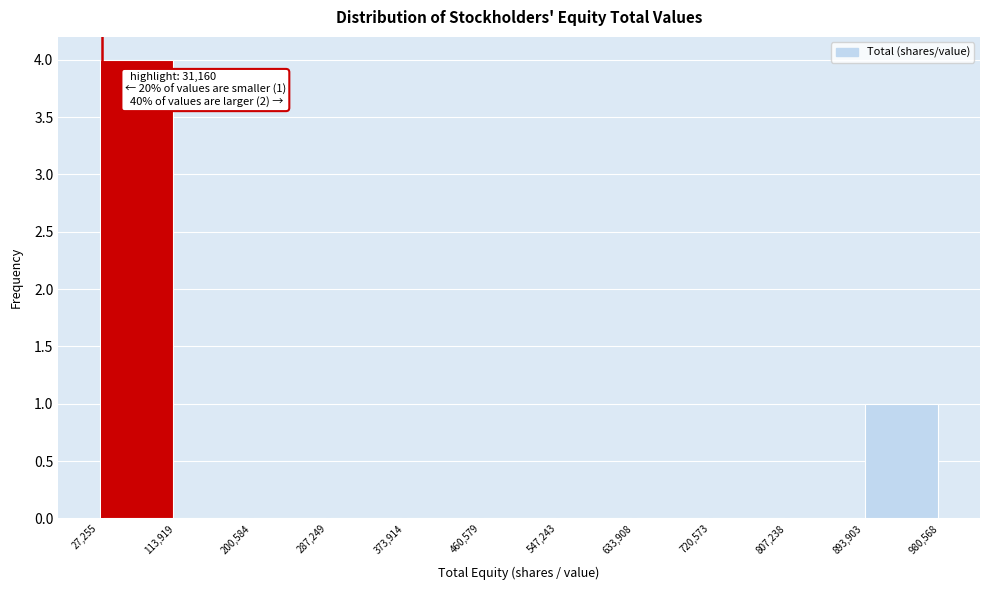

Over which range of the x-axis is the bar tallest?

27,255 to 113,919